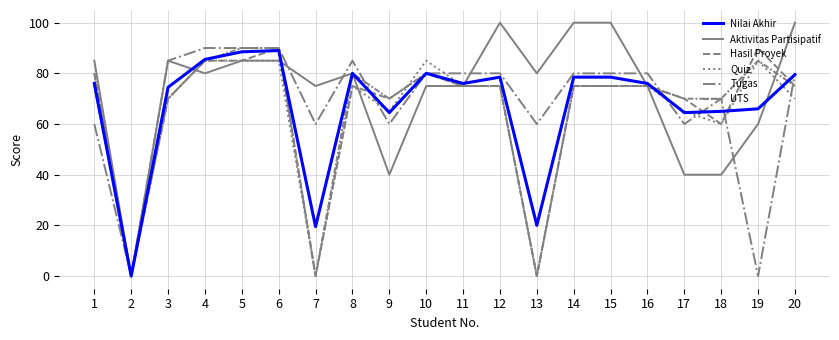

How many lines are shown in the chart?

6